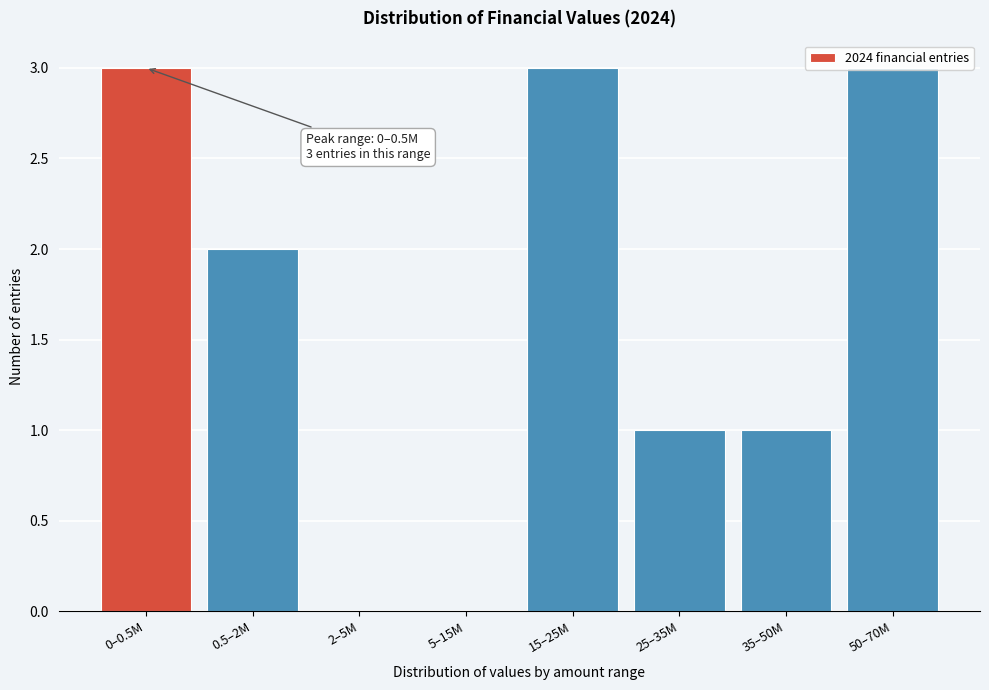

What is the maximum value shown in the chart?

3